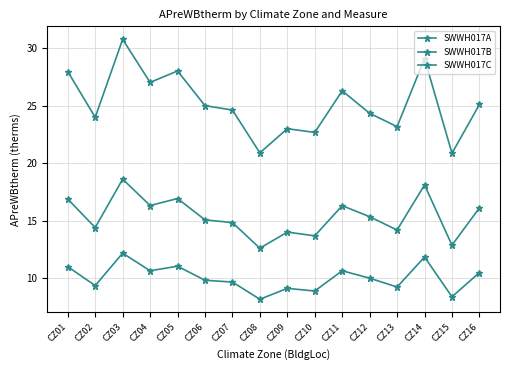

How many lines are shown in the chart?

3